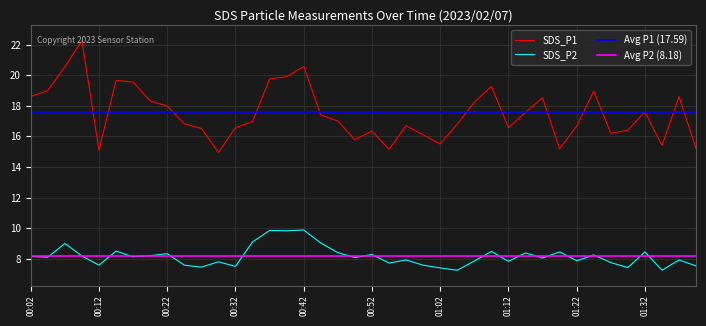

Reading right to left, list all the values displayed in this chart.

SDS_P1: 01:40=15.2	01:37=18.6	01:35=15.4	01:32=17.6	01:30=16.4	01:27=16.2	01:25=18.9	01:22=16.7	01:20=15.2	01:17=18.5	01:15=17.6	01:12=16.6	01:10=19.3	01:07=18.2	01:04=16.8	01:02=15.5	00:59=16.1	00:57=16.7	00:54=15.2	00:52=16.4	00:49=15.8	00:47=17.0	00:44=17.4	00:42=20.6	00:39=19.9	00:37=19.8	00:34=17.0	00:32=16.6	00:29=14.9	00:27=16.5	00:24=16.8	00:22=18.0	00:19=18.3	00:17=19.6	00:14=19.6	00:12=15.1	00:09=22.2	00:07=20.6	00:04=19.0	00:02=18.6
SDS_P2: 01:40=7.5	01:37=7.9	01:35=7.2	01:32=8.4	01:30=7.4	01:27=7.8	01:25=8.2	01:22=7.9	01:20=8.4	01:17=8.1	01:15=8.4	01:12=7.8	01:10=8.5	01:07=7.8	01:04=7.2	01:02=7.4	00:59=7.6	00:57=7.9	00:54=7.7	00:52=8.3	00:49=8.1	00:47=8.4	00:44=9.0	00:42=9.9	00:39=9.8	00:37=9.8	00:34=9.1	00:32=7.5	00:29=7.8	00:27=7.5	00:24=7.6	00:22=8.3	00:19=8.2	00:17=8.1	00:14=8.5	00:12=7.6	00:09=8.2	00:07=9.0	00:04=8.1	00:02=8.2